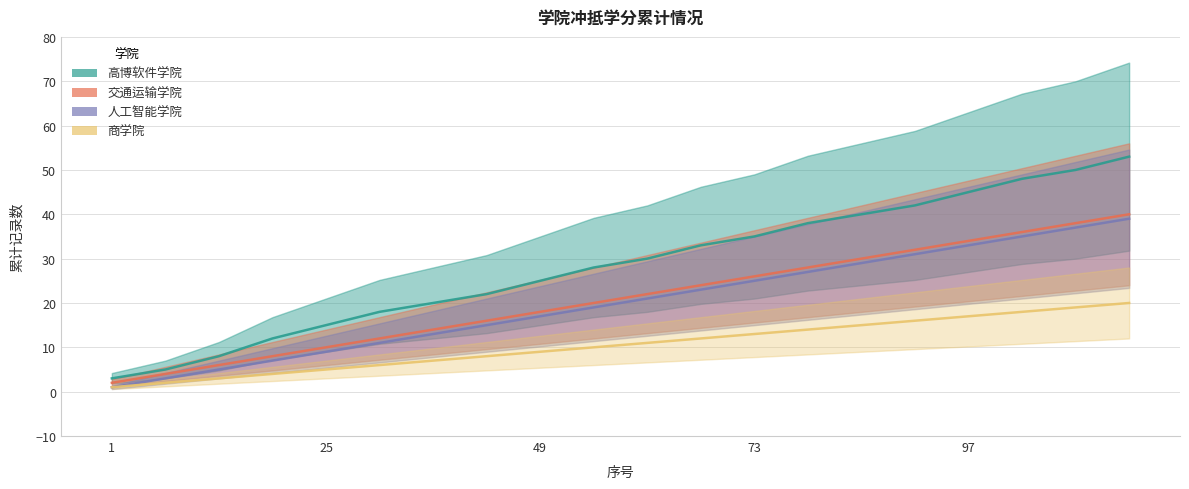

True or false: 商学院 and 高博软件学院 cross at least once.

False